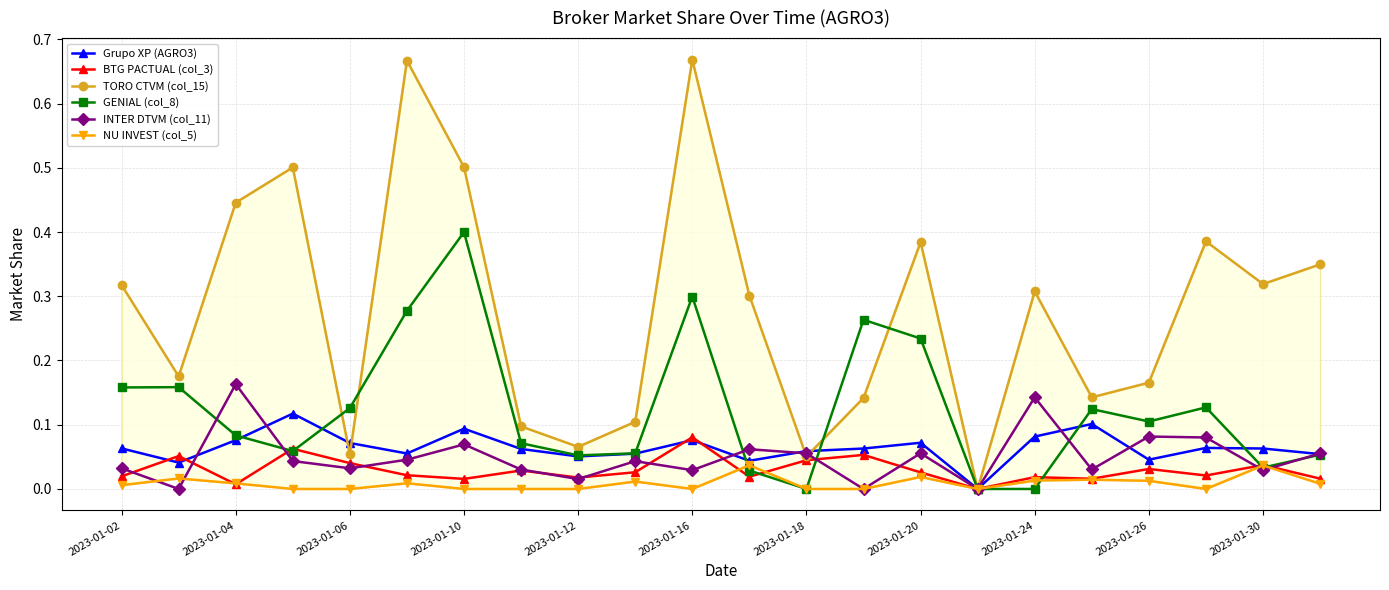

Count the Grupo XP (AGRO3) values in the range 0 to 1.

22